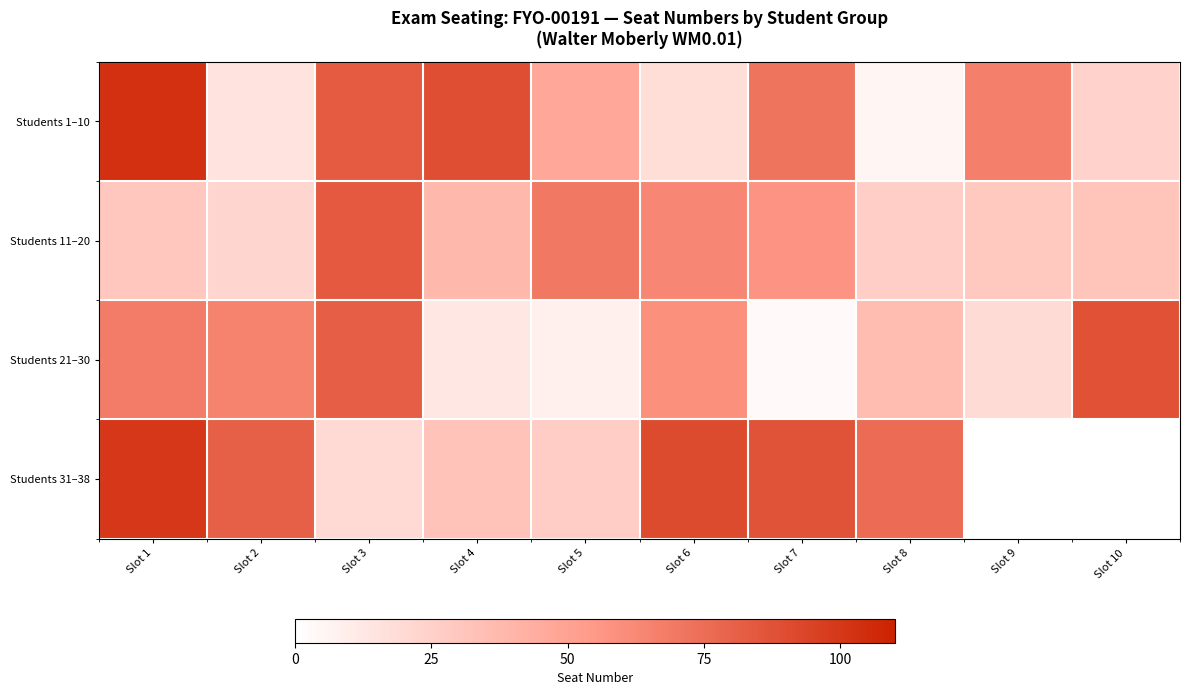

What is the sum of the Students 1–10 values at Slot 7 and Slot 8?

77.0